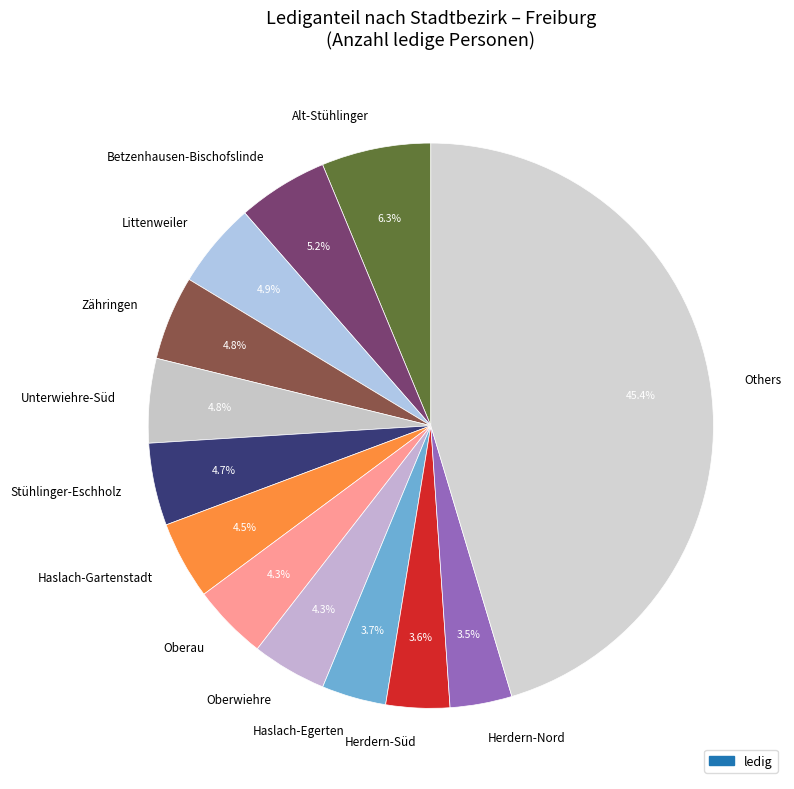

Between Herdern-Süd and Unterwiehre-Süd, which is larger?

Unterwiehre-Süd